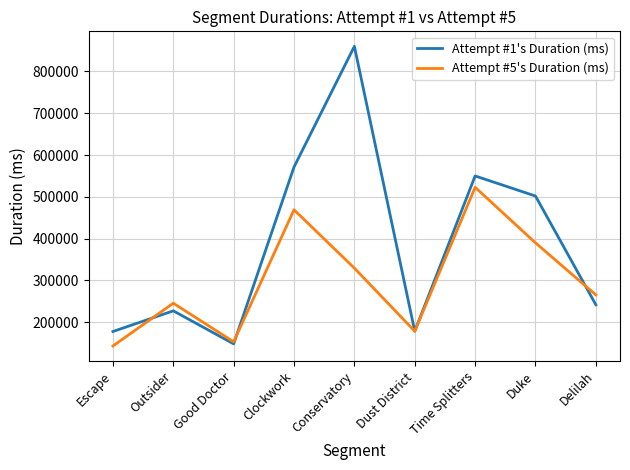

What are all the series names shown in the legend?

Attempt #1's Duration (ms), Attempt #5's Duration (ms)